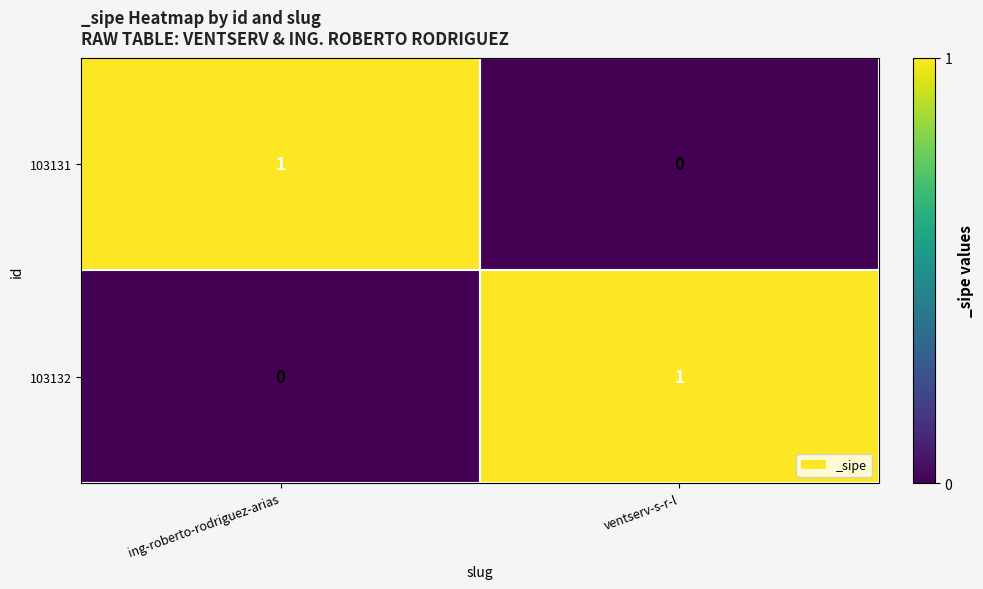

Rank the series at ventserv-s-r-l from lowest to highest value.

103131, 103132